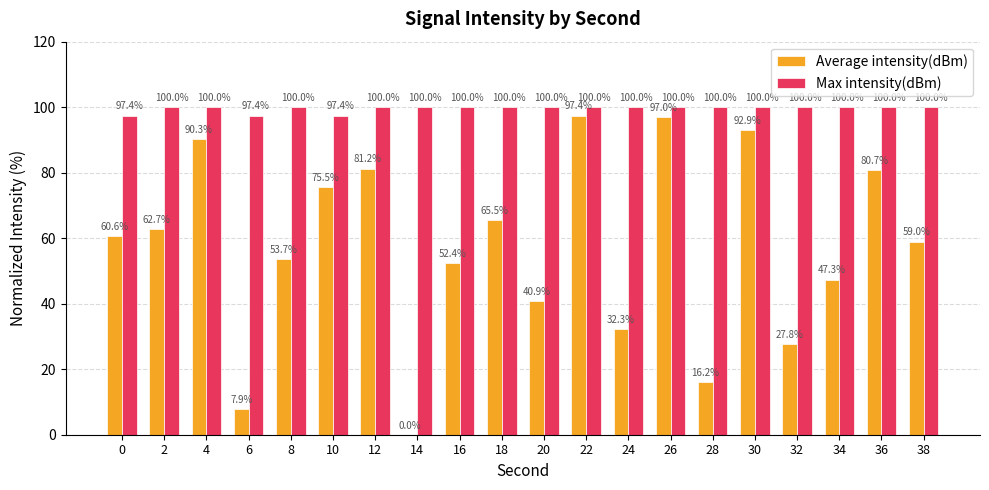

What is the spread (max minus min) of values at 8?

46.3